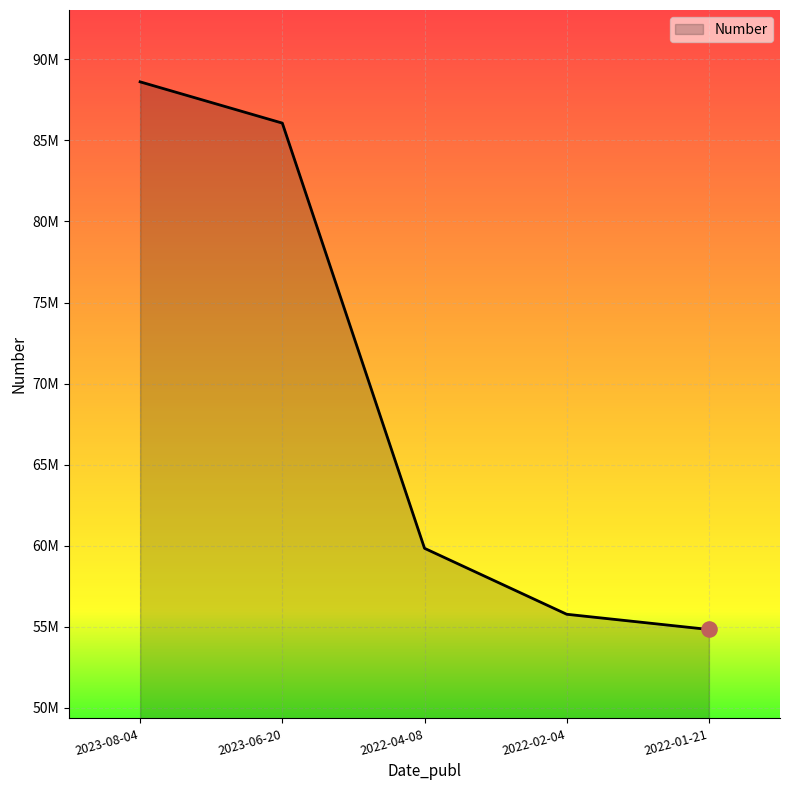

Is this an area chart (filled region under the line)?

Yes